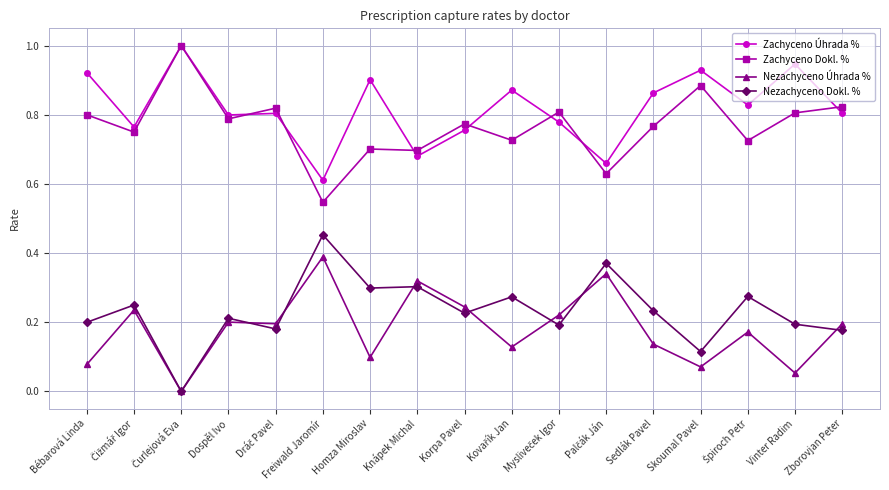

What is the highest value of the Zachyceno Úhrada % series?

1.0